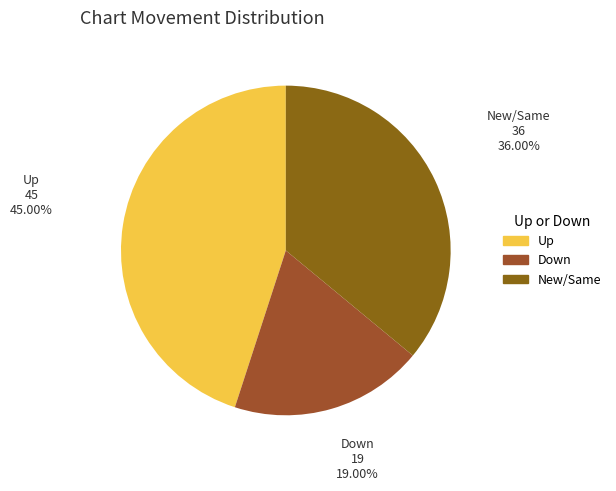

Rank the categories by value from highest to lowest.

Up, New/Same, Down